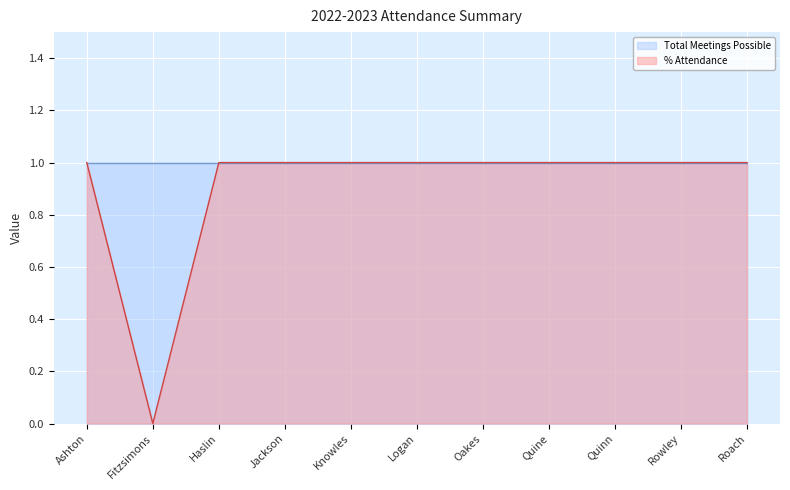

True or false: there are more than 1 points higher than both neighbors.

False